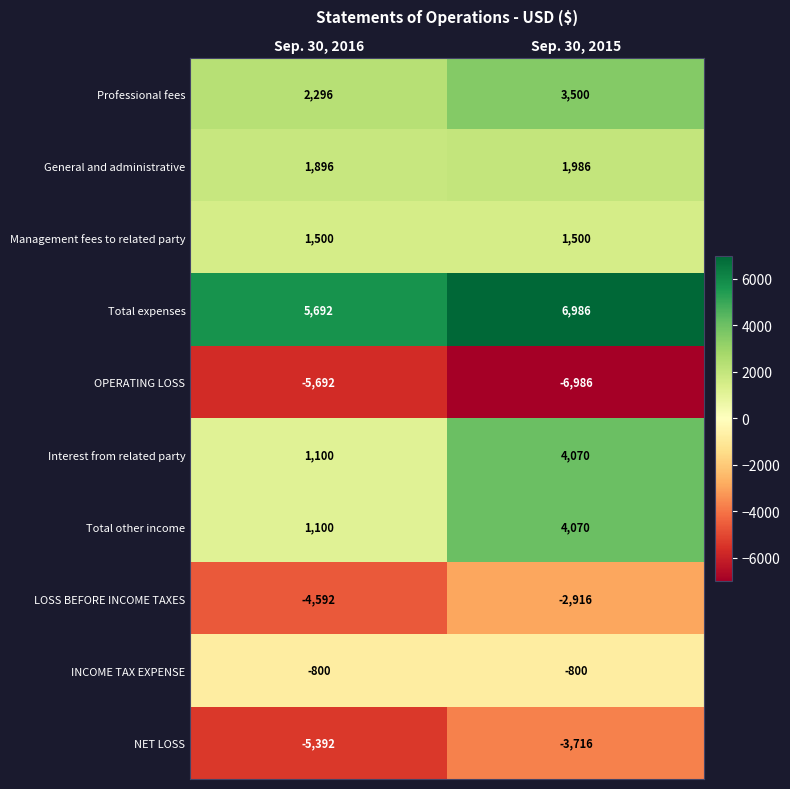

Which series has the largest total across all categories?

Total expenses